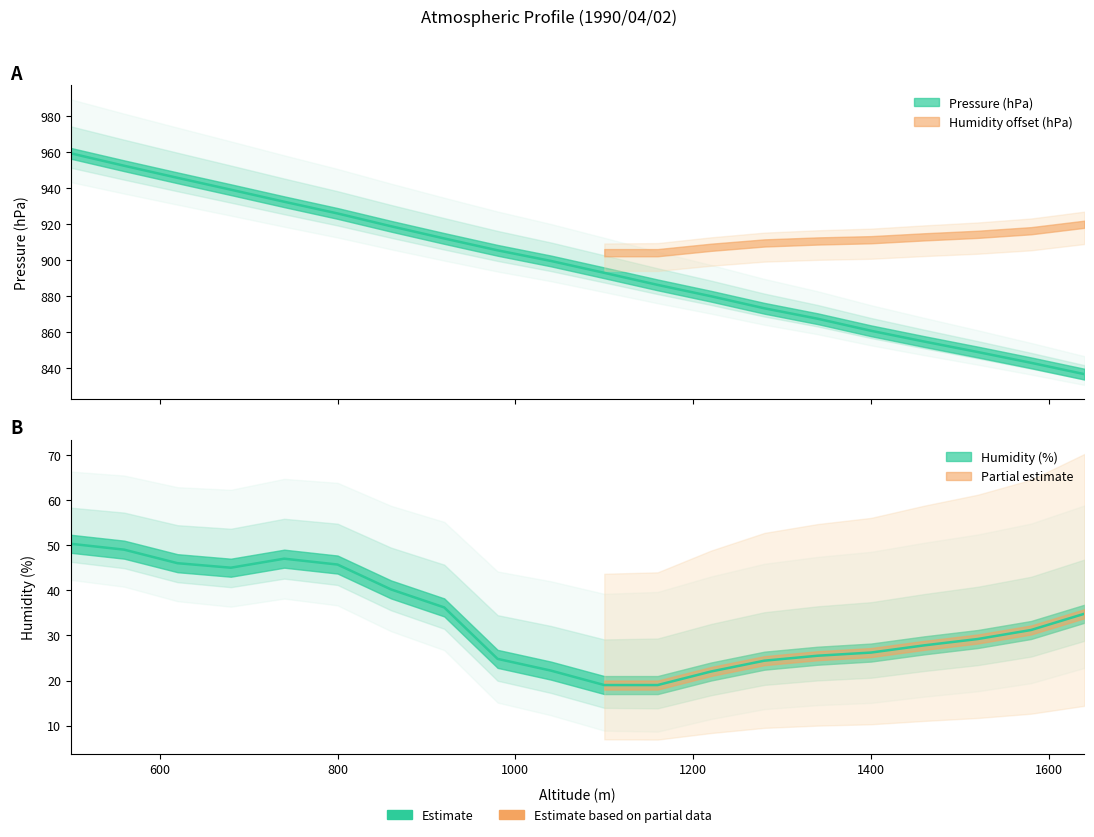

What is the maximum value shown in the chart?

959.2